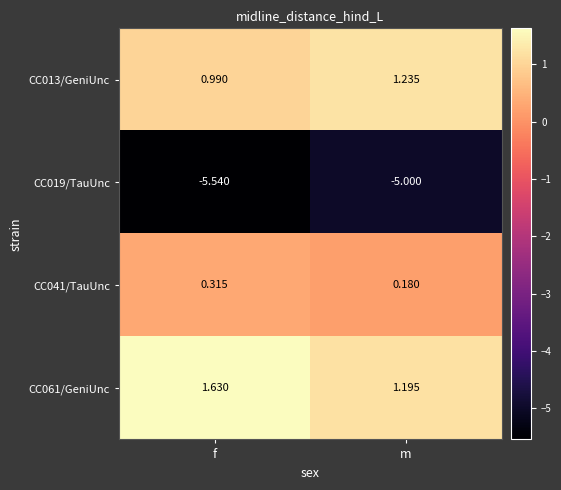

List the labels in order of CC041/TauUnc value, smallest first.

m, f